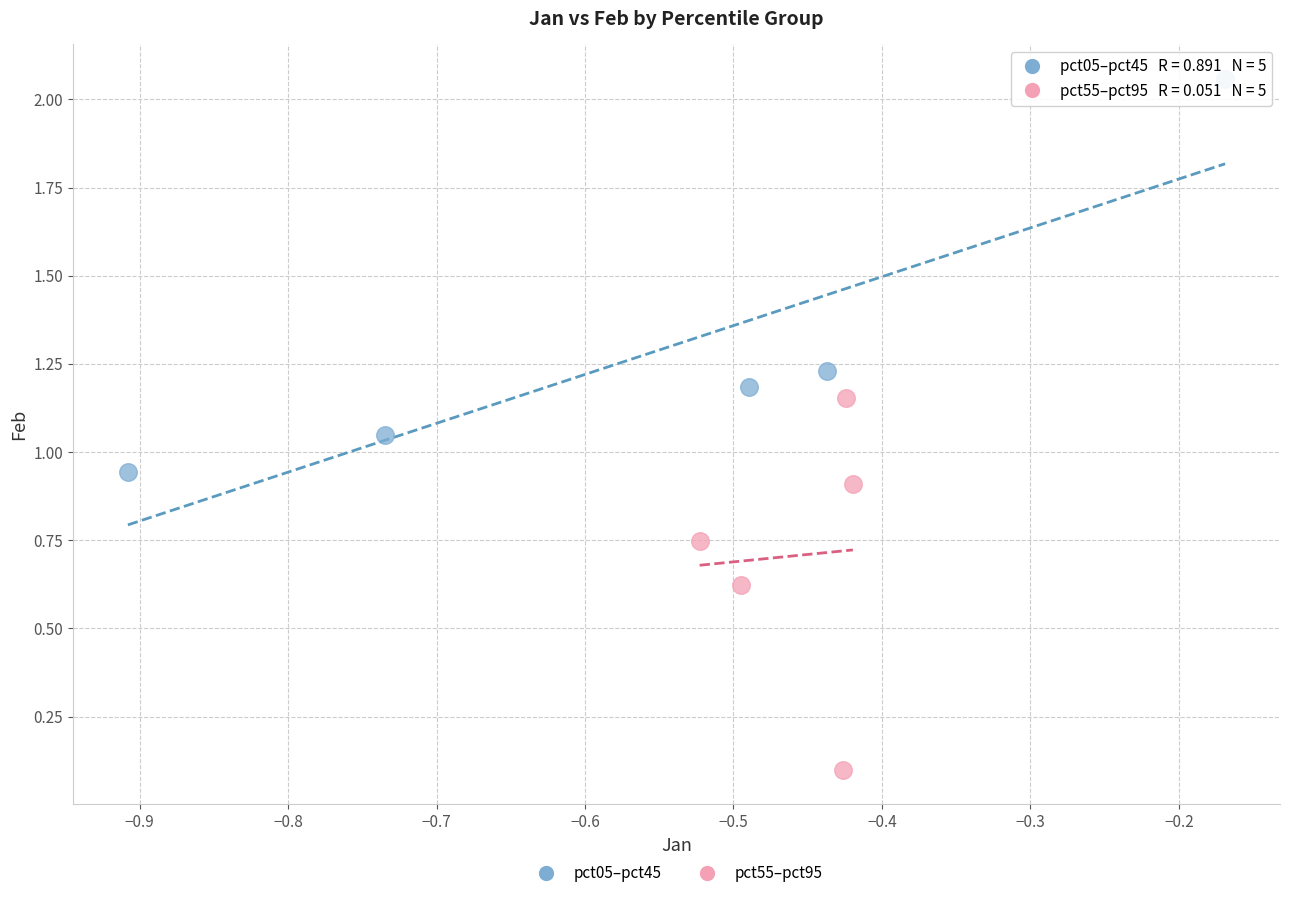

Which series contains the lowest Y value?

pct55–pct95